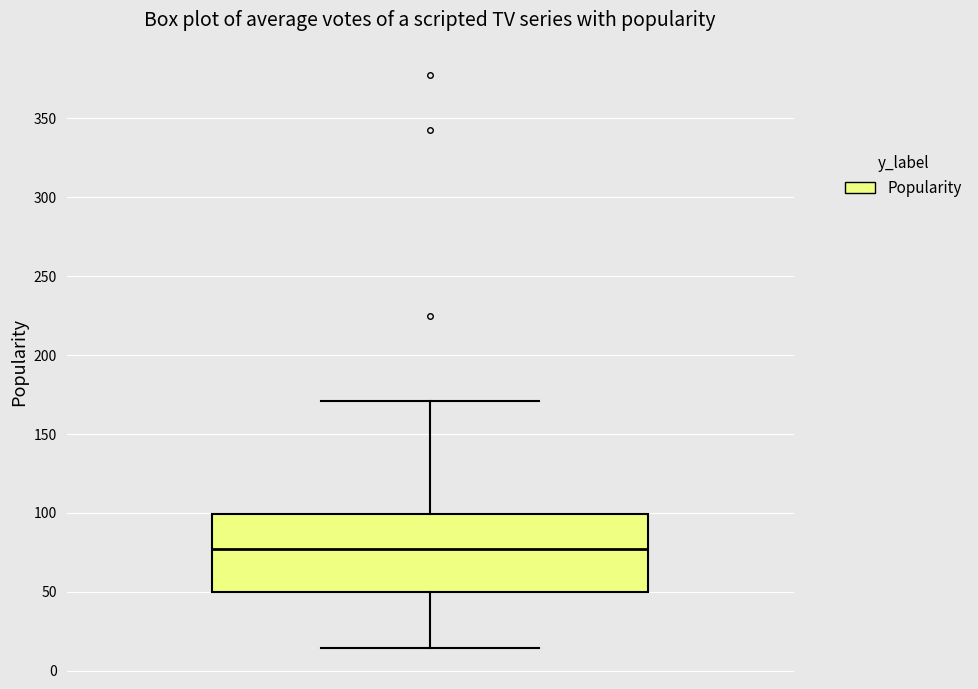

Where does the lower whisker of the box end on the y-axis? The values are not printed on the chart, so give them approximately, as read against the axis.

15